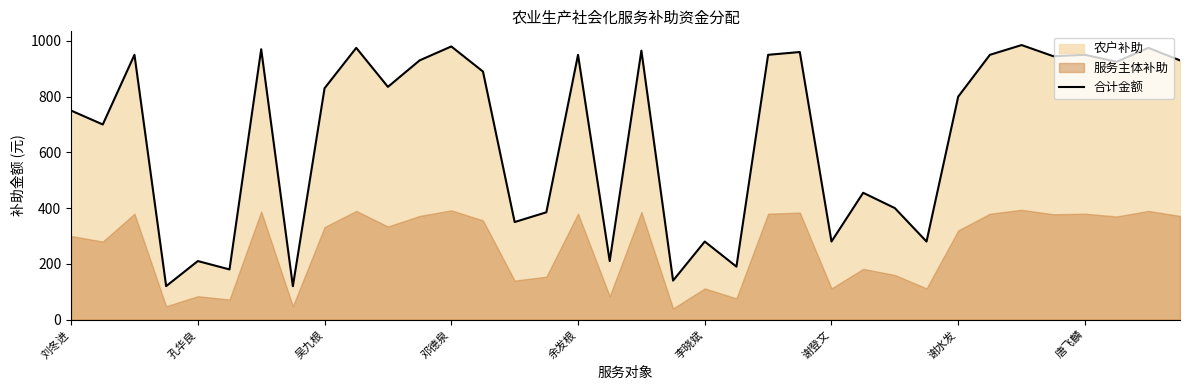

What is the minimum value for 合计金额?

120